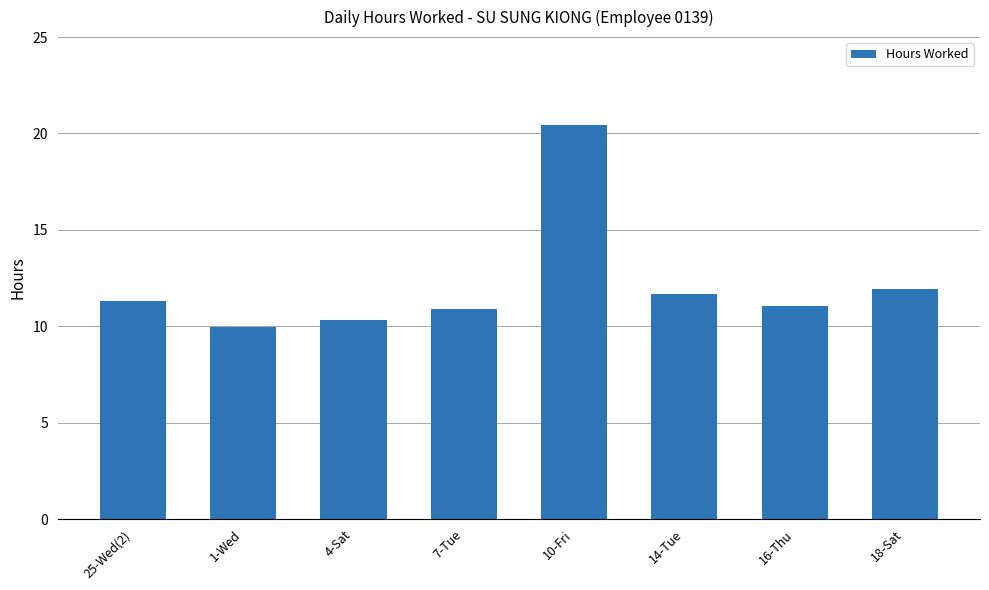

What is the change in value from 10-Fri to 16-Thu?

-9.4